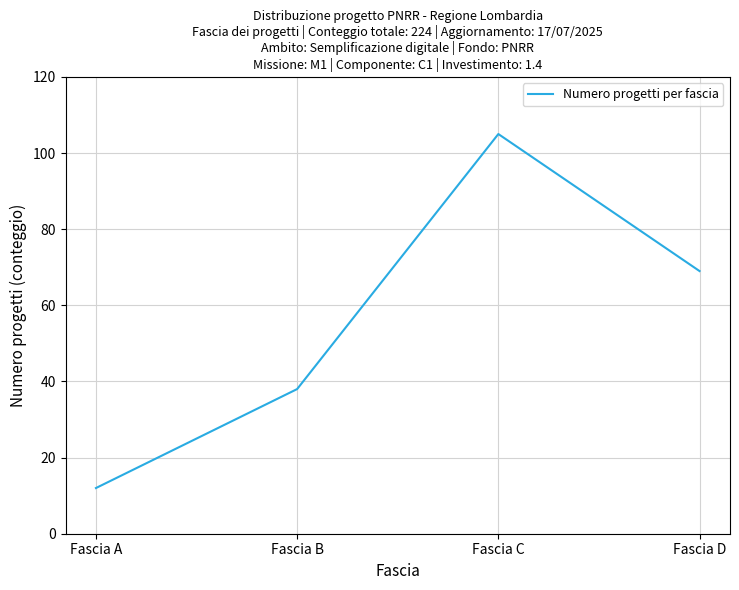

At which category does the data reach its first local peak?

Fascia C